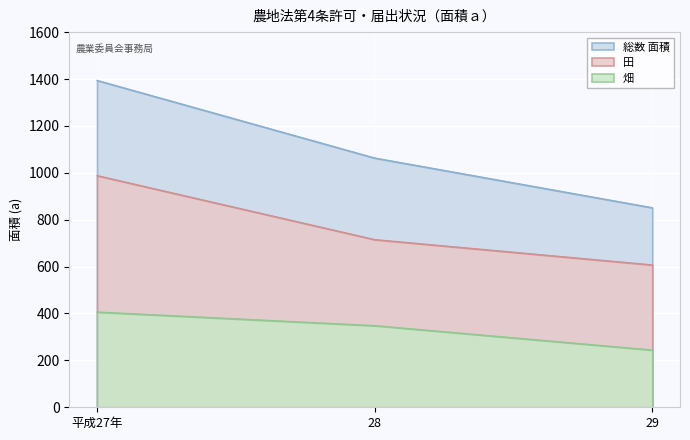

True or false: 畑 has a value of 406 at 平成27年.

True